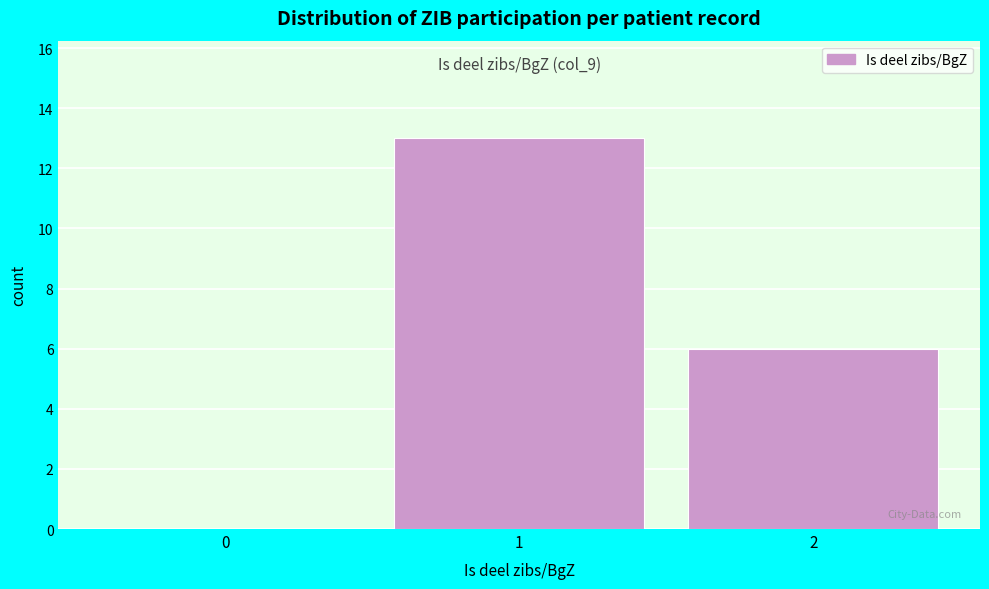

Which range on the x-axis has the tallest bar?

0.5 to 1.5